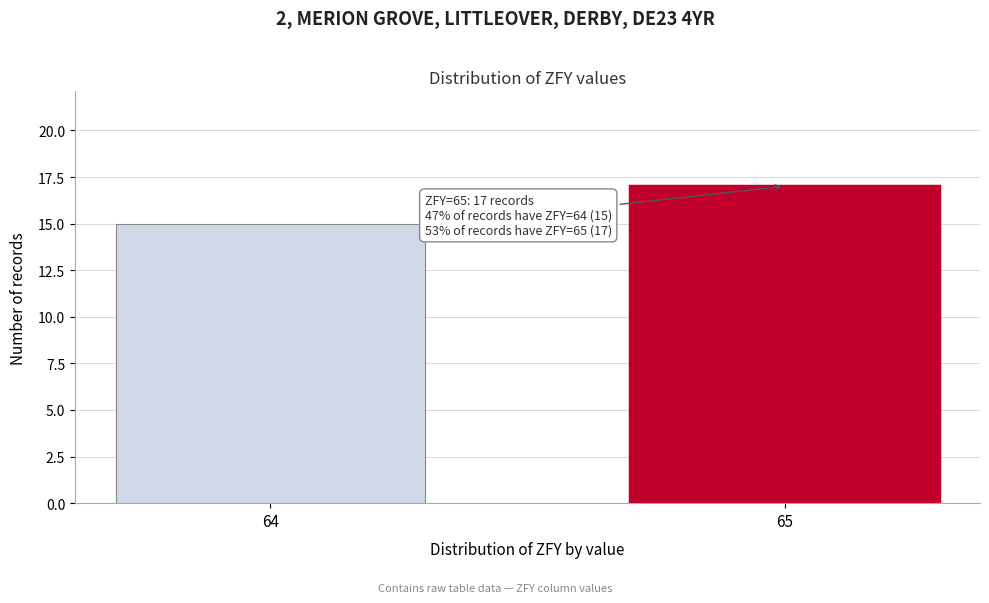

Reading right to left, what are all the values shown in this chart?

65=17	64=15